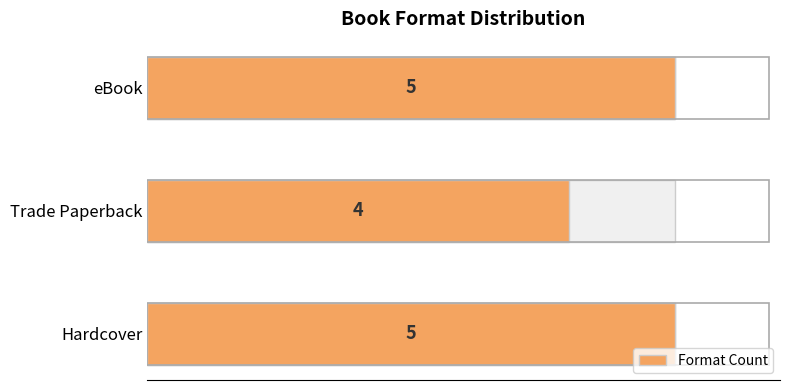

What is the approximate value at Hardcover?

5